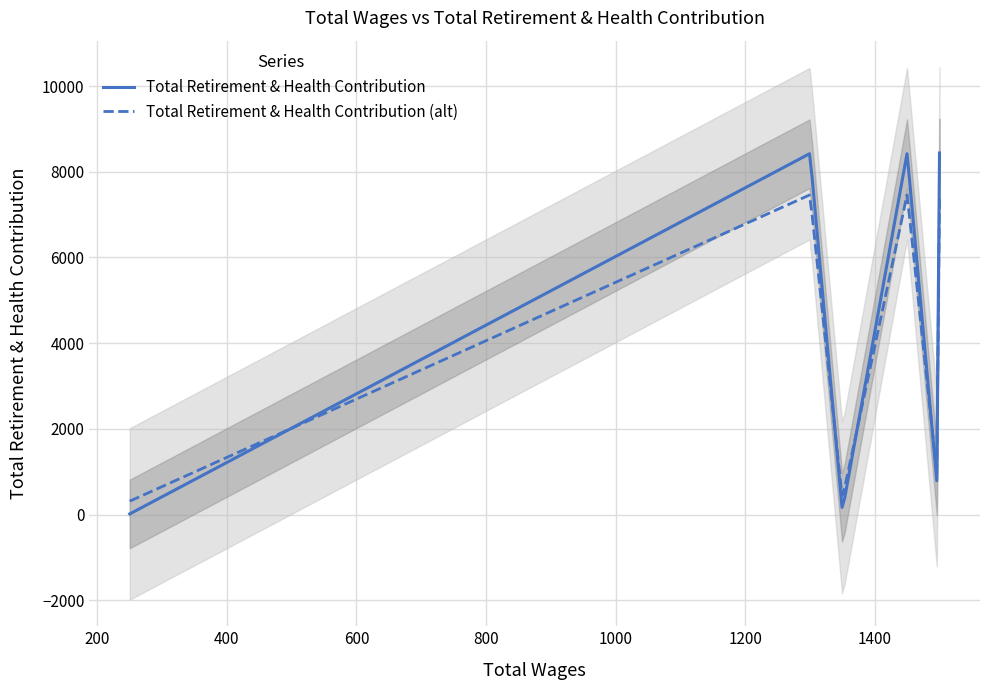

At which label does the data first exceed 8426?

1500.0